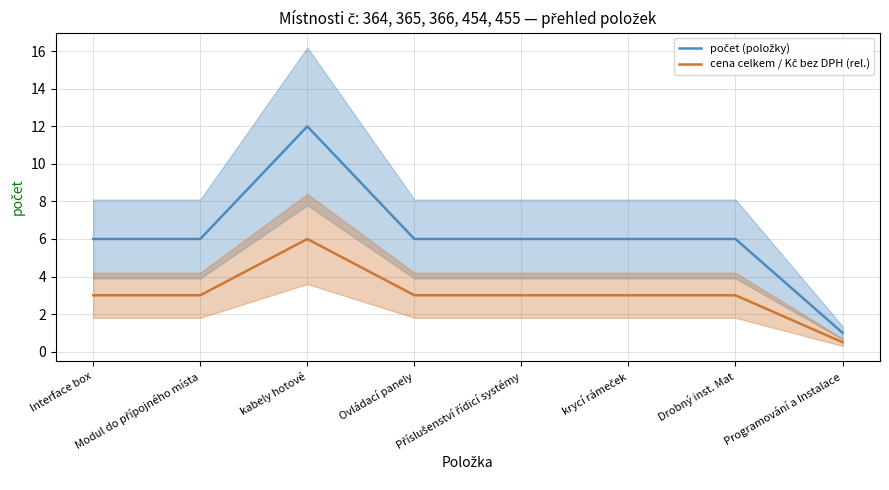

What is the maximum value for počet (položky)?

12.0